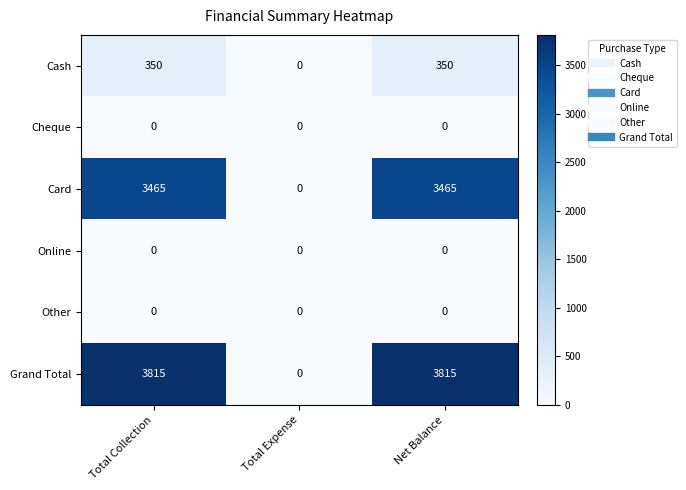

How many data points in Grand Total are less than 3815?

1